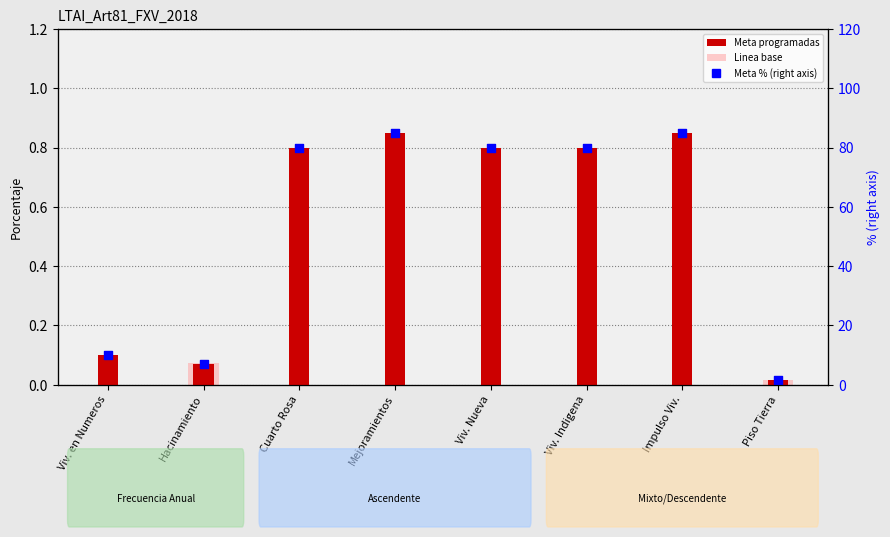

At which category is the sum across all series the highest?

Mejoramientos